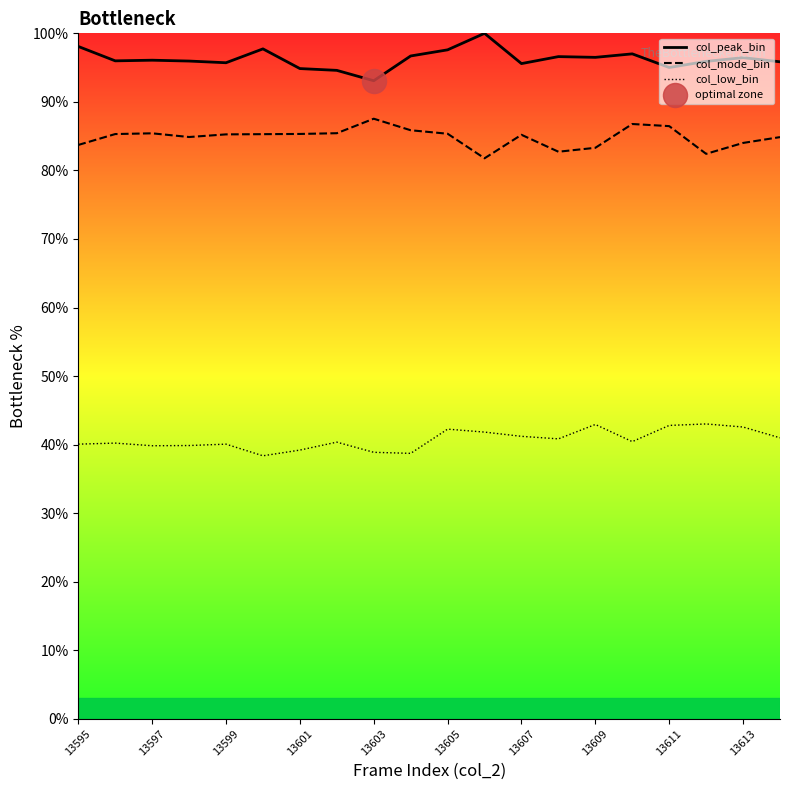

Which series has the largest total across all categories?

col_peak_bin